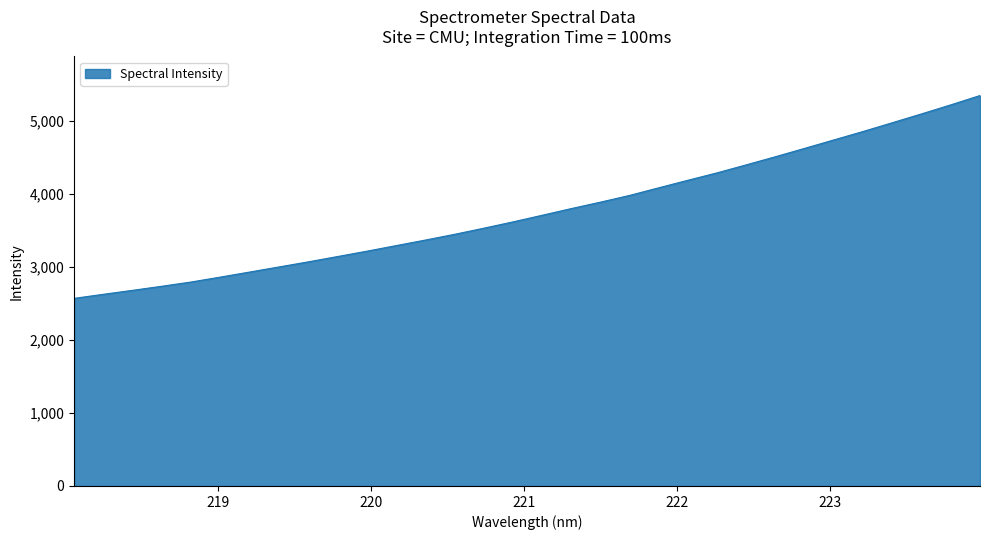

What is the difference between the maximum and minimum values?

2778.3